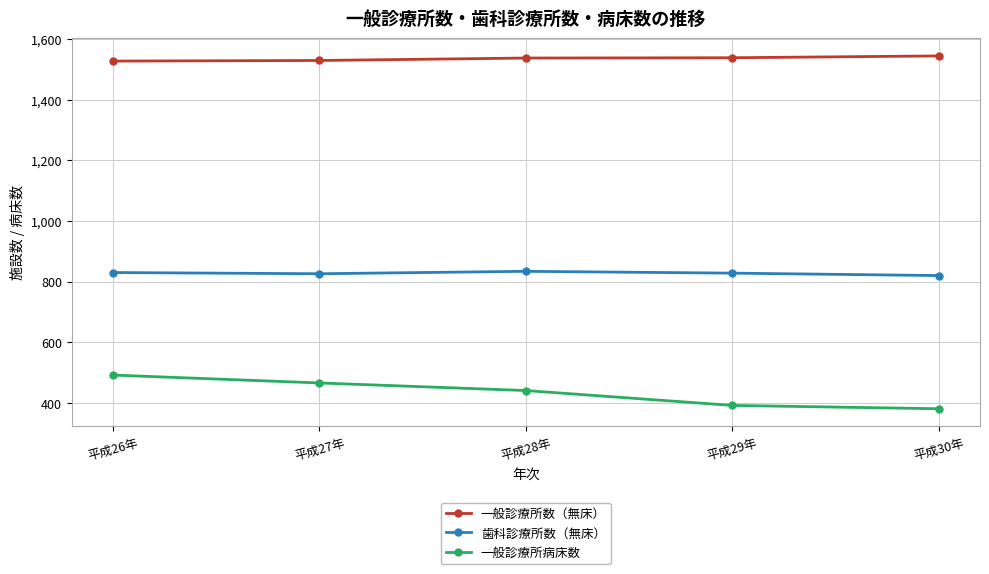

Is it true that 歯科診療所数（無床） equals 491 at 平成26年?

False